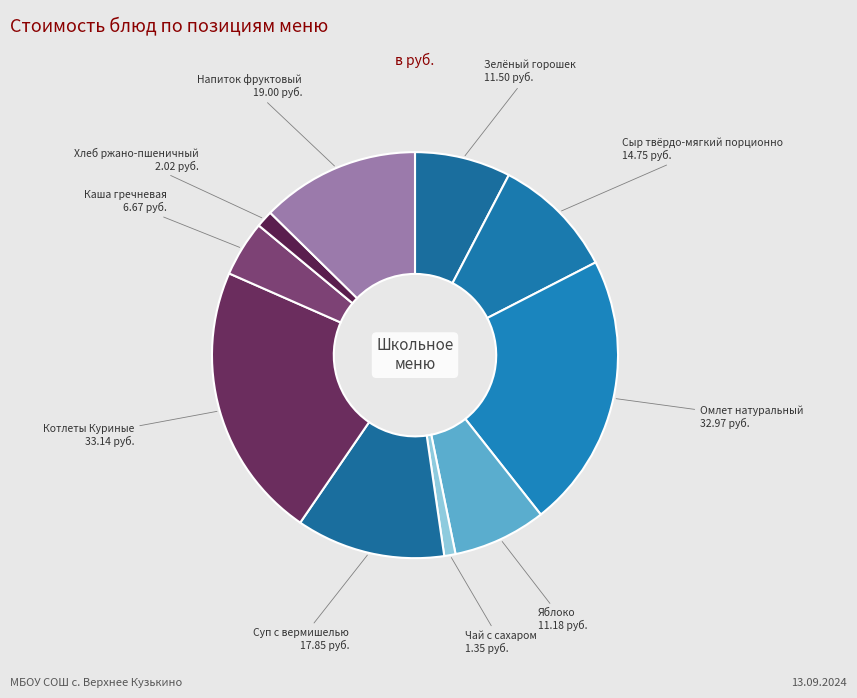

Do Зелёный горошек and Чай с сахаром together represent more than half of the pie?

No